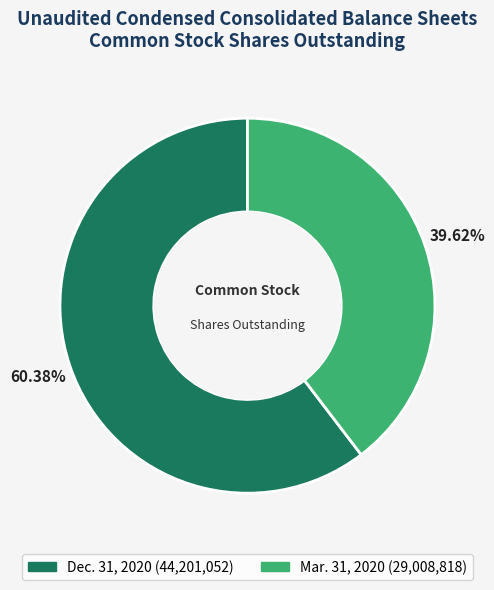

What percentage do Mar. 31, 2020 and Dec. 31, 2020 together represent?

100.0%